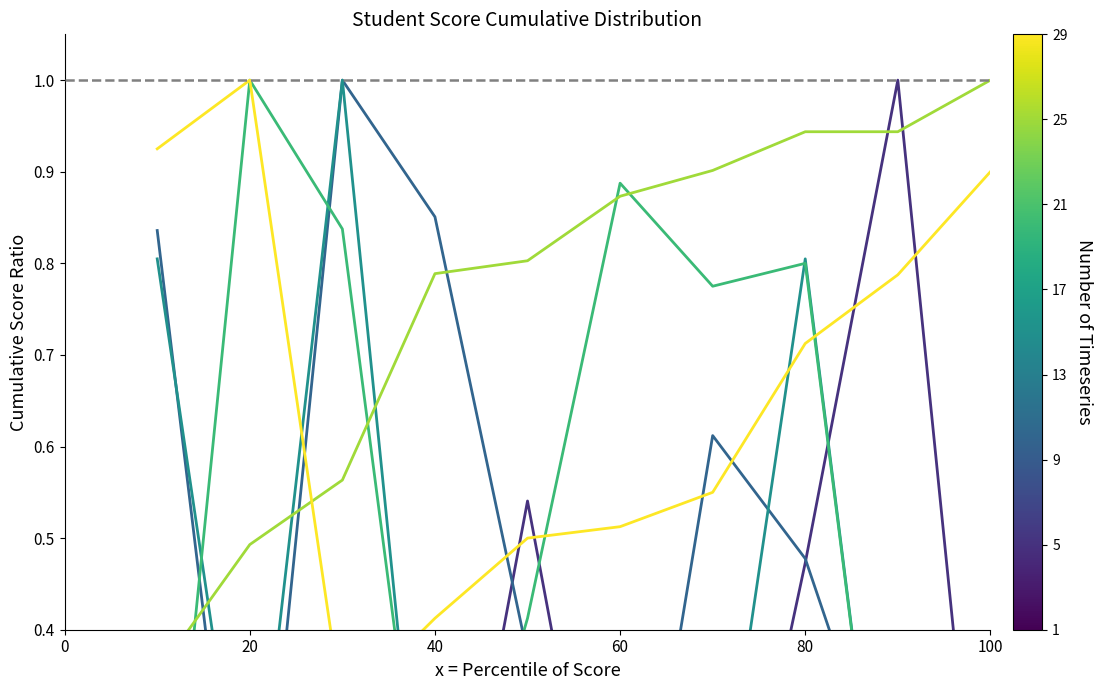

Which series ends up on top after the final intersection of Group 29 and Group 5?

Group 29